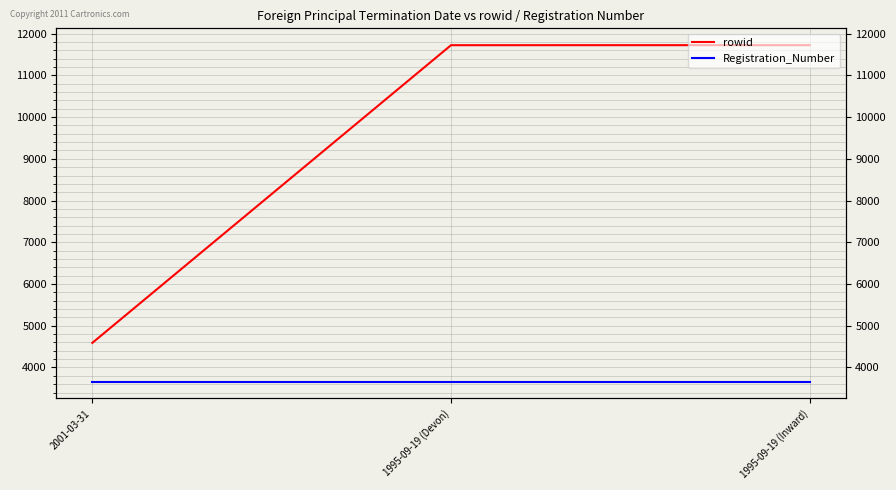

Rank the categories by Registration_Number value from highest to lowest.

2001-03-31, 1995-09-19 (Devon), 1995-09-19 (Inward)